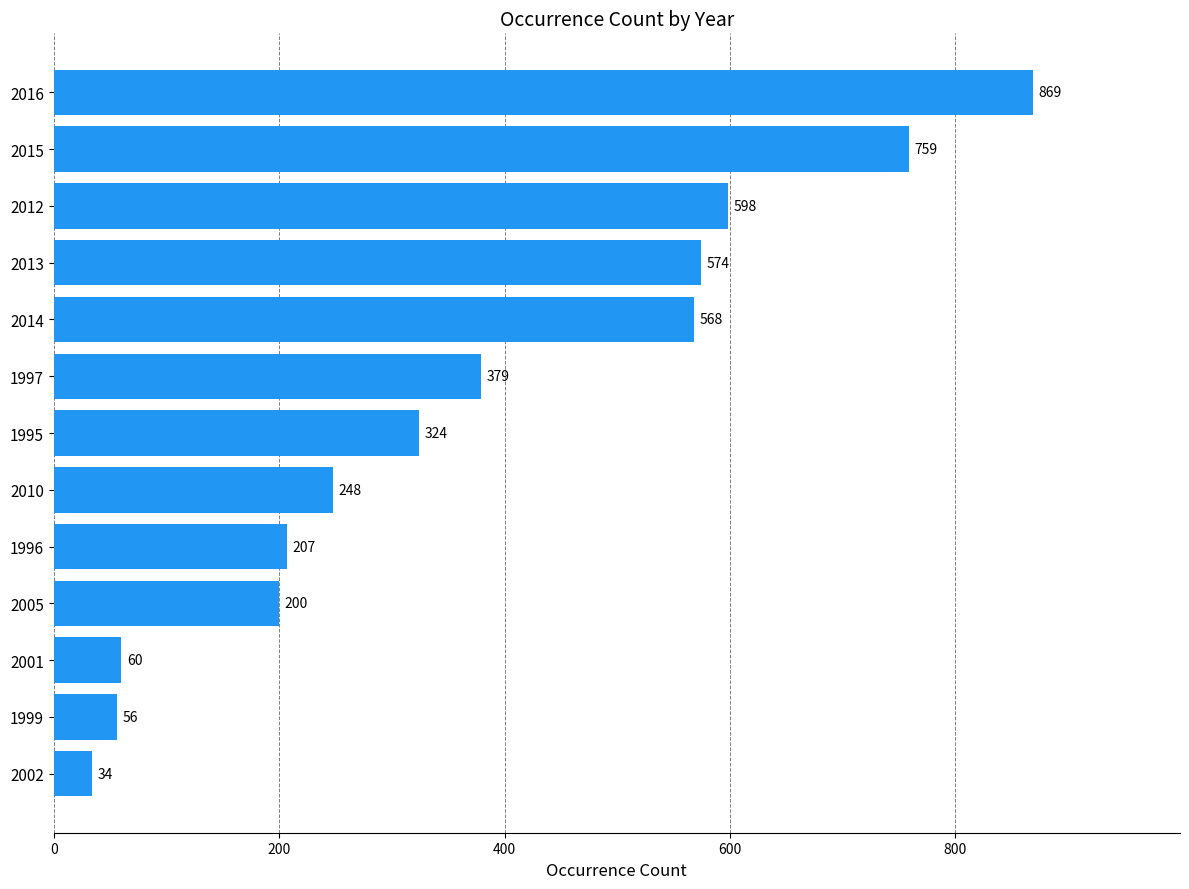

What is the maximum value shown in the chart?

869